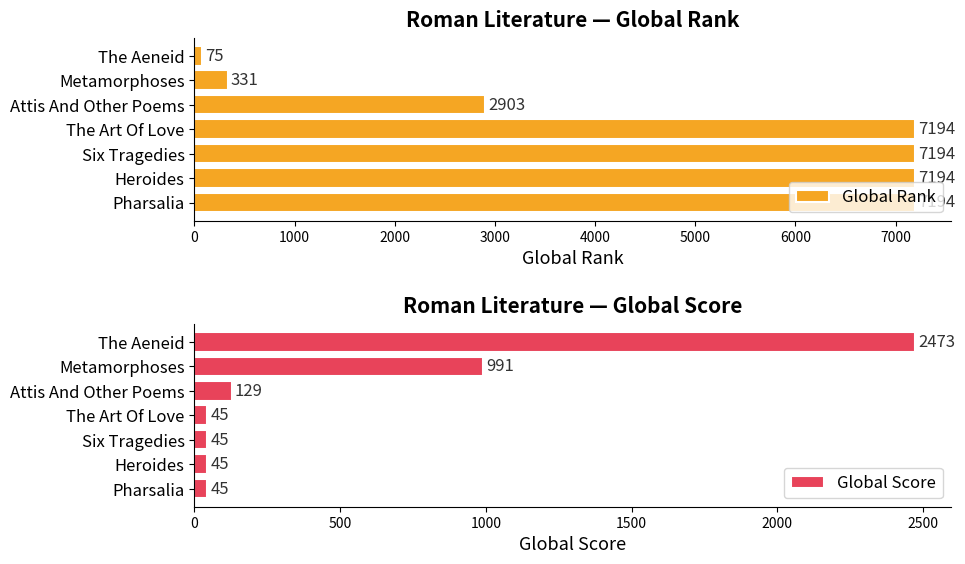

Is it true that Global Score equals 1020 at The Aeneid?

False